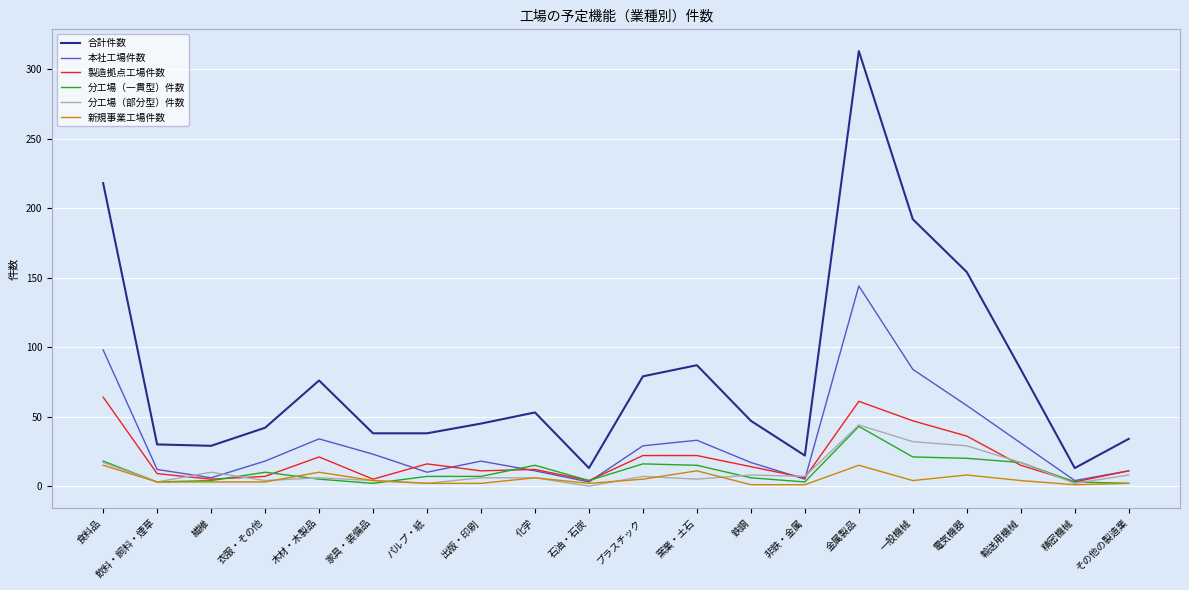

Which label corresponds to the largest value in the chart?

金属製品